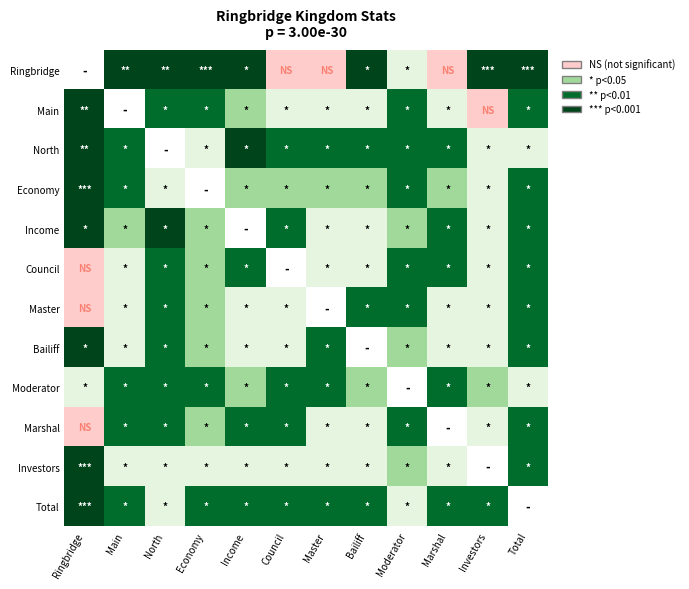

Between Ringbridge and Bailiff, which series saw the biggest shift?

Total